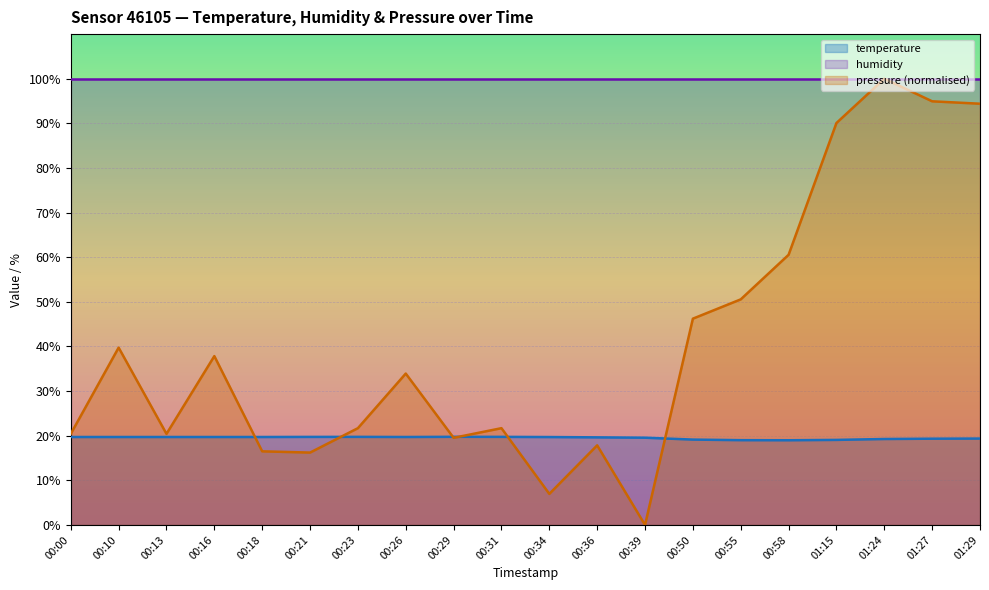

Rank the series by their average value, from lowest to highest.

temperature, pressure (normalised), humidity